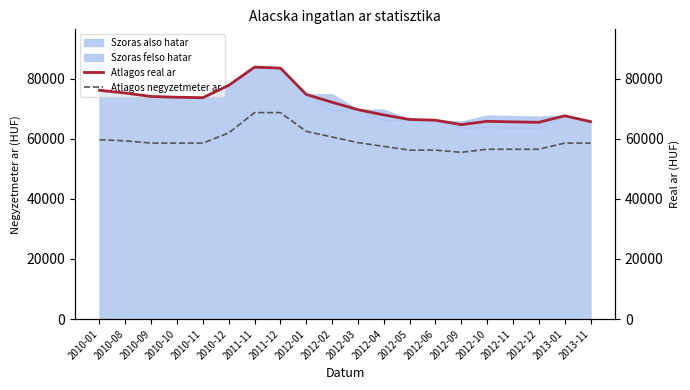

At which category is the sum across all series the highest?

2011-11